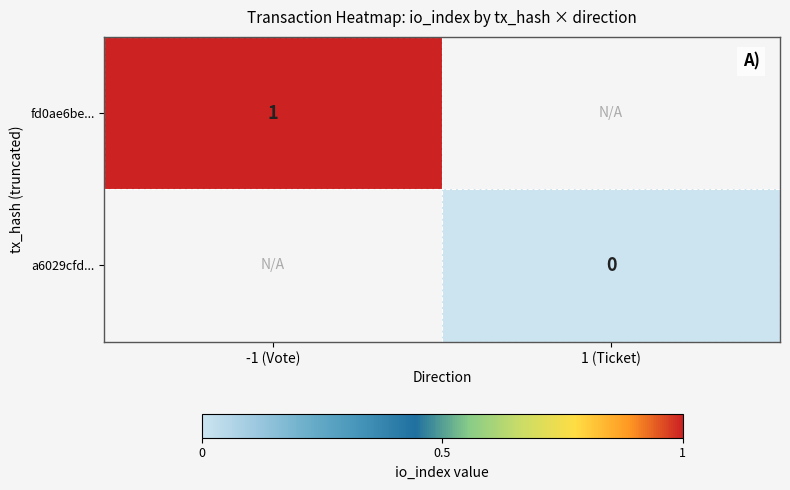

At which category does the chart reach its peak across all series?

-1 (Vote)